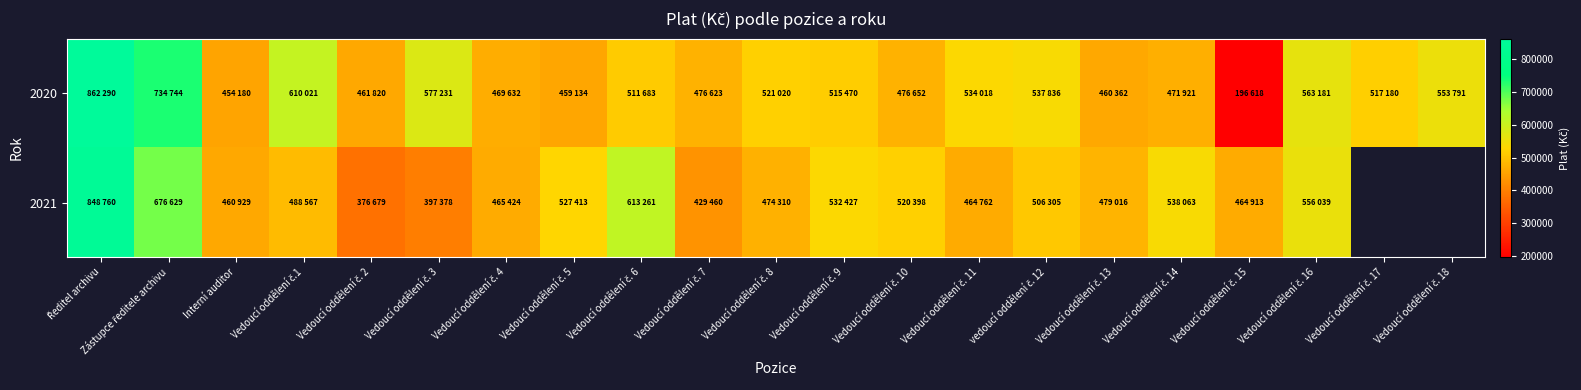

How many values in the 2021 series are below 506305?

10